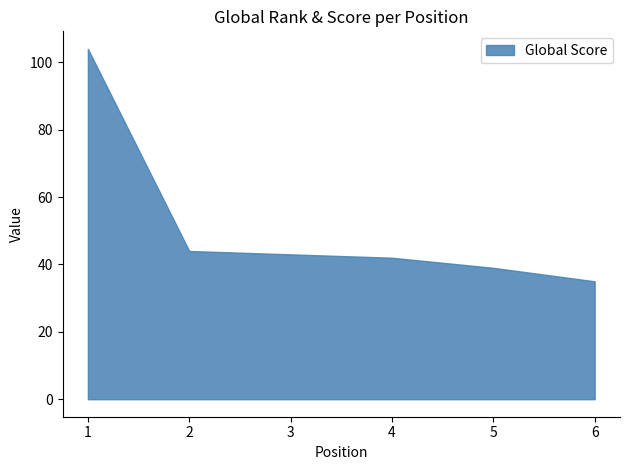

What is the sum of the values at 4 and 1?

146